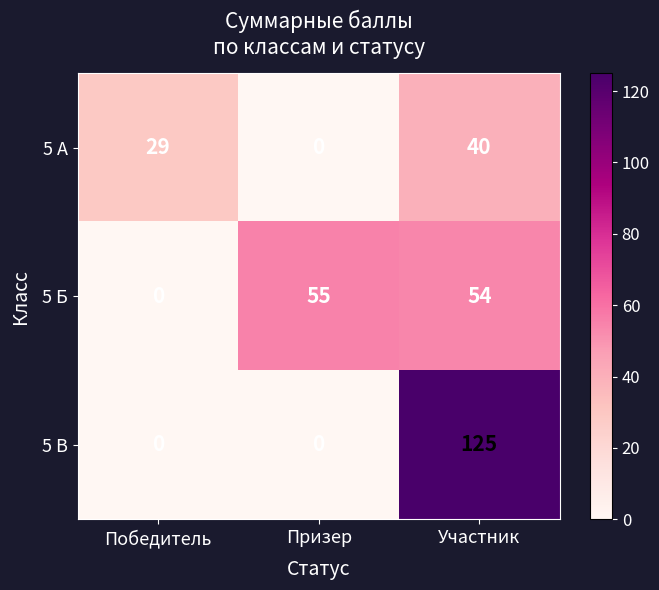

Is it true that 5 А equals 40 at Участник?

True